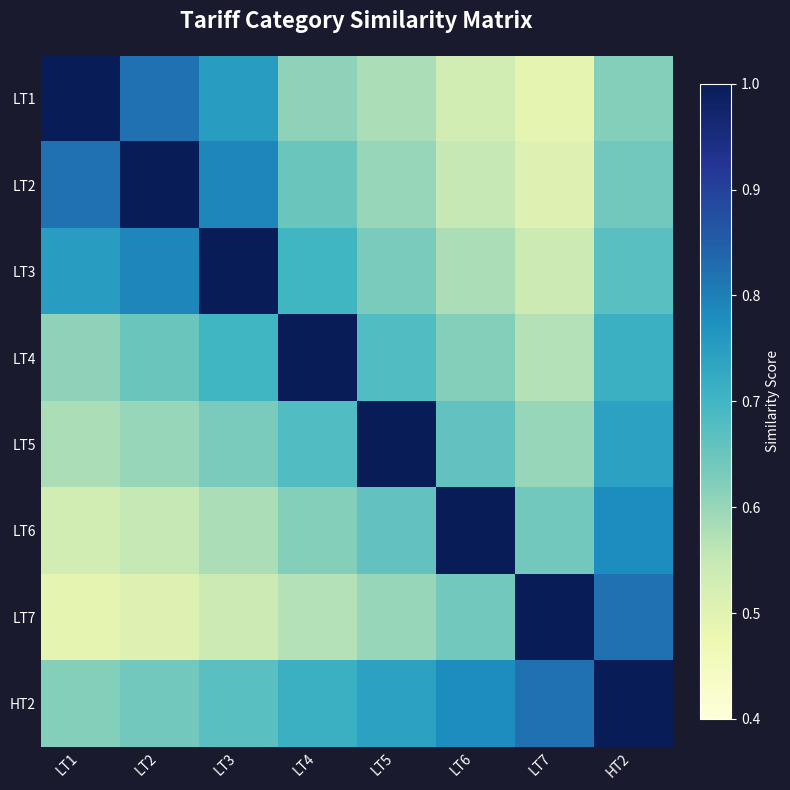

Which has a higher value, LT4 or LT7?

LT4